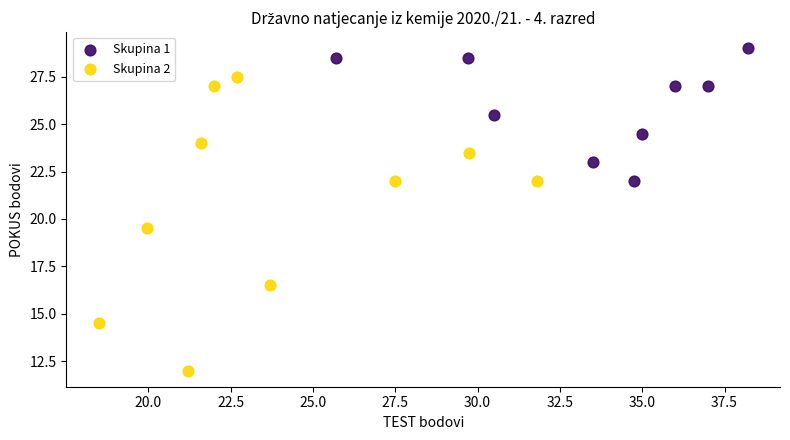

Which series has the largest Y range (max minus min)?

Skupina 2